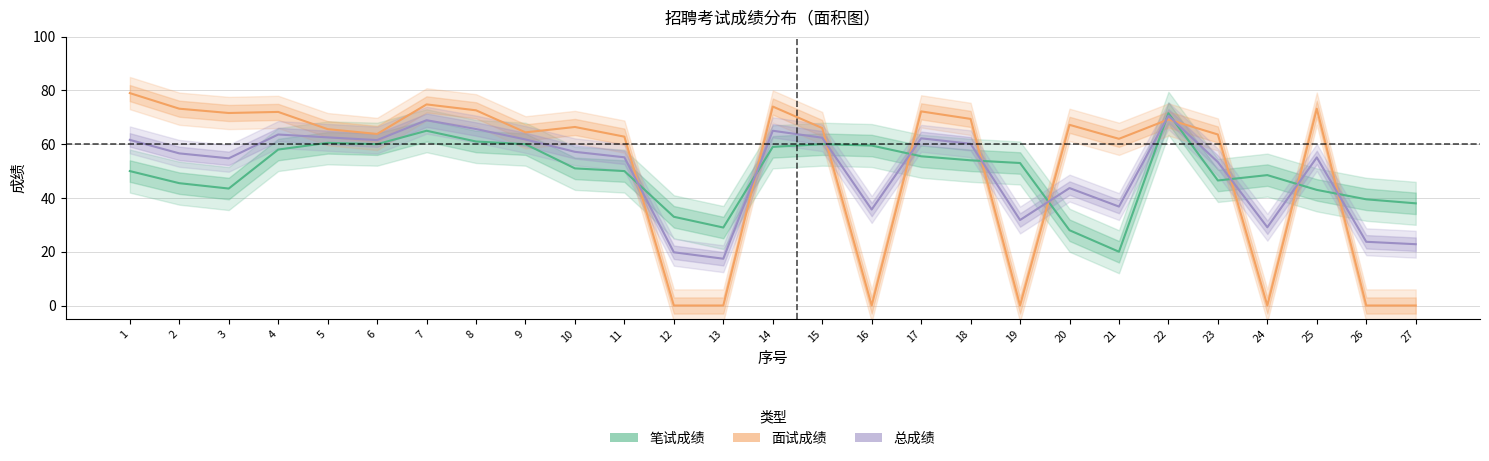

Which category has the lowest value in the 总成绩 series?

13